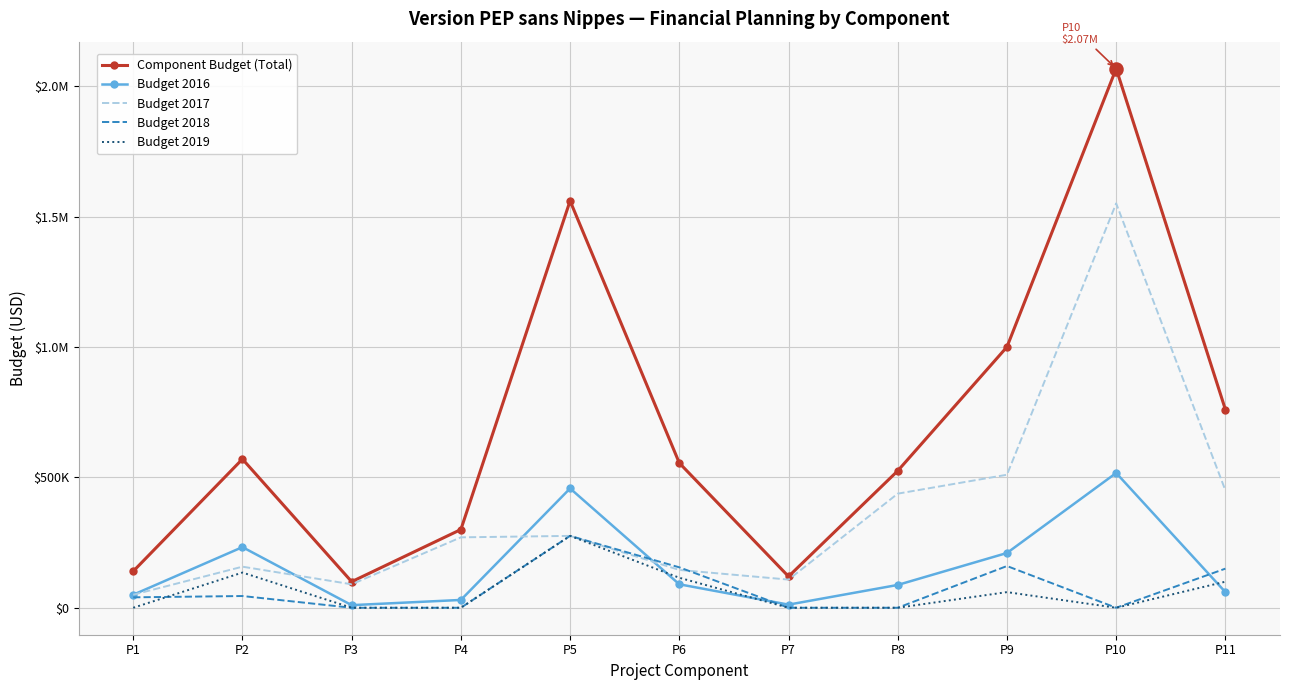

At how many categories does at least one series exceed 657827?

4